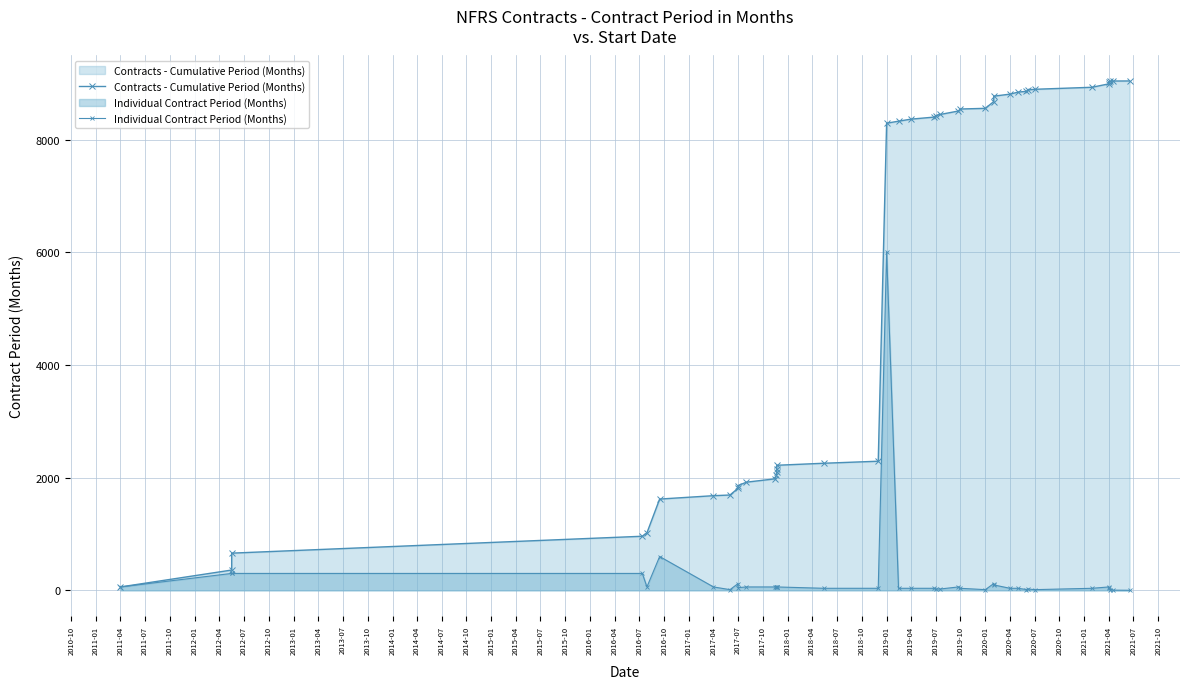

List the series in order of their peak value, highest first.

Contracts - Cumulative Period (Months), Individual Contract Period (Months)